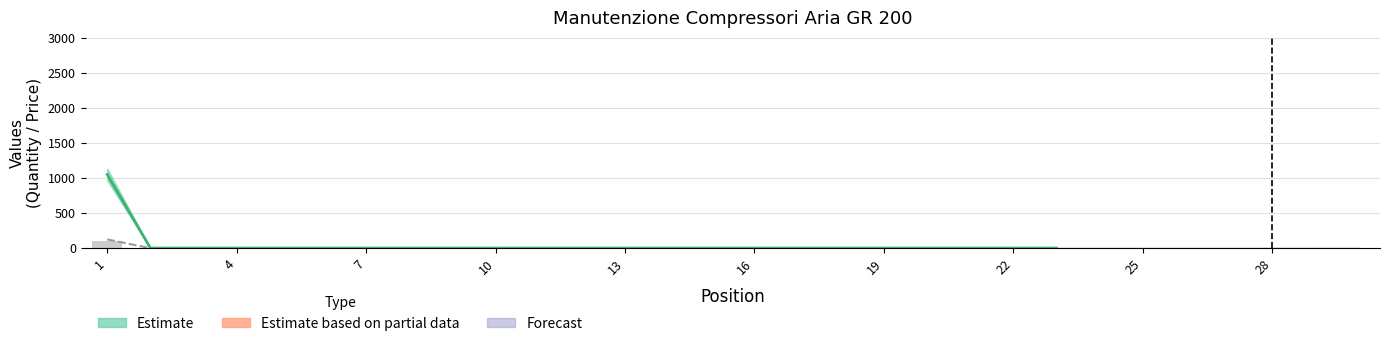

List the labels in order of value, smallest first.

2, 3, 4, 5, 6, 7, 8, 9, 10, 11, 12, 13, 14, 15, 16, 17, 18, 19, 20, 21, 22, 23, 24, 25, 26, 27, 28, 29, 30, 1